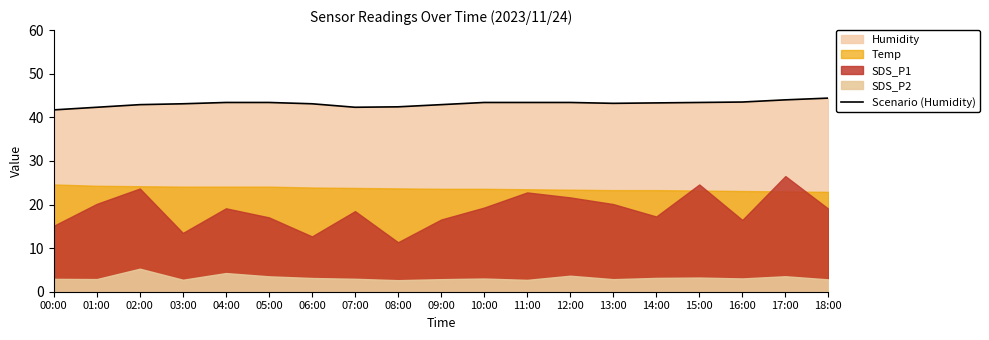

Is it true that the value at 07:00 is 42.3?

True